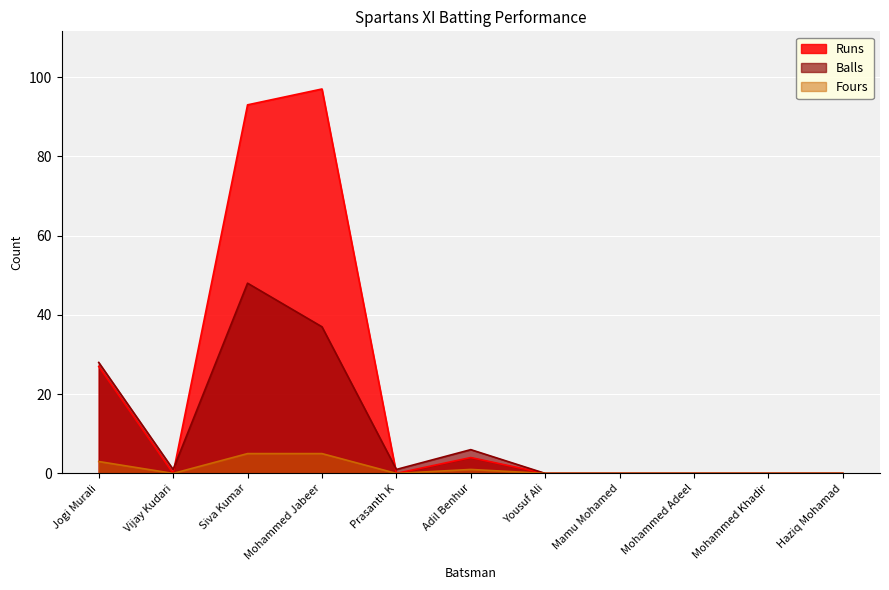

Rank the categories by Fours value from highest to lowest.

Siva Kumar, Mohammed Jabeer, Jogi Murali, Adil Benhur, Vijay Kudari, Prasanth K, Yousuf Ali, Mamu Mohamed, Mohammed Adeel, Mohammed Khadir, Haziq Mohamad